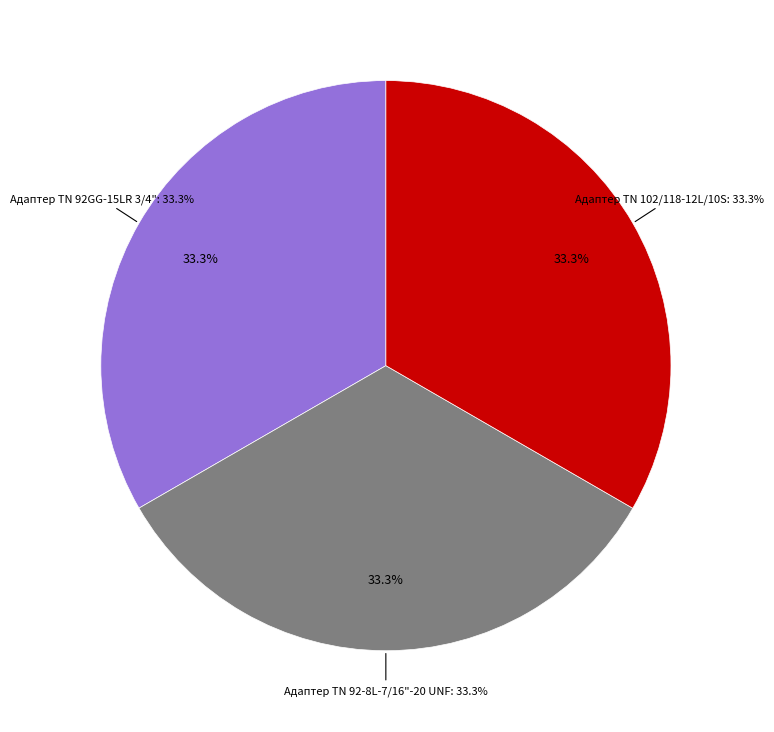

To the nearest percent, what portion does Адаптер ТN 102/118-12L/10S represent?

33%